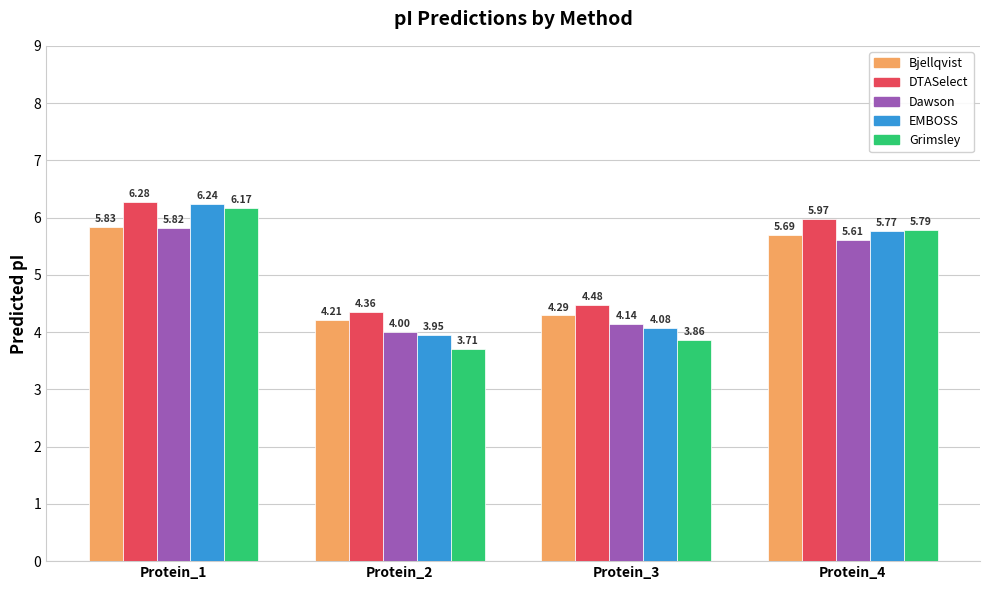

The value of Grimsley at Protein_4 is 5.8. True or false?

True